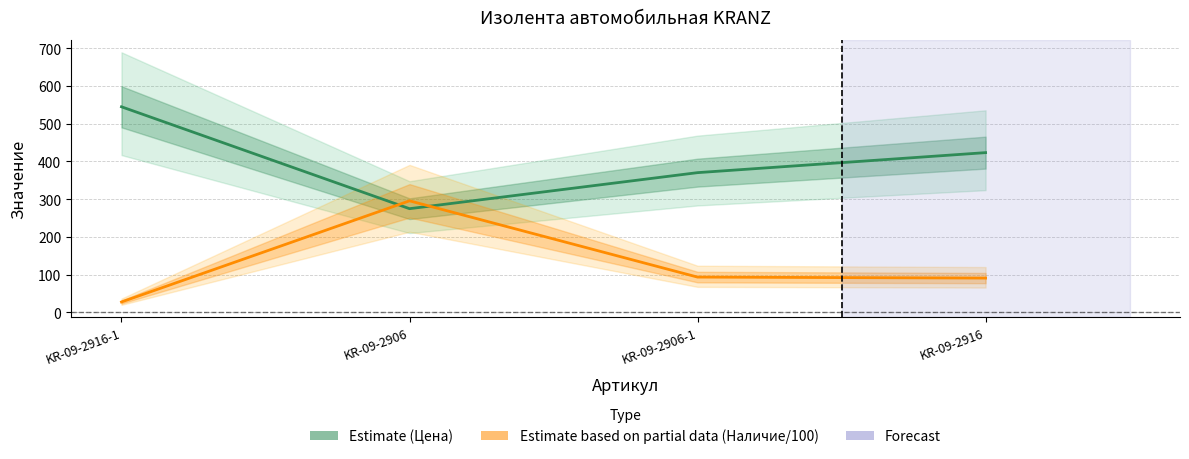

At which label does Цена (Estimate) reach its peak?

KR-09-2916-1